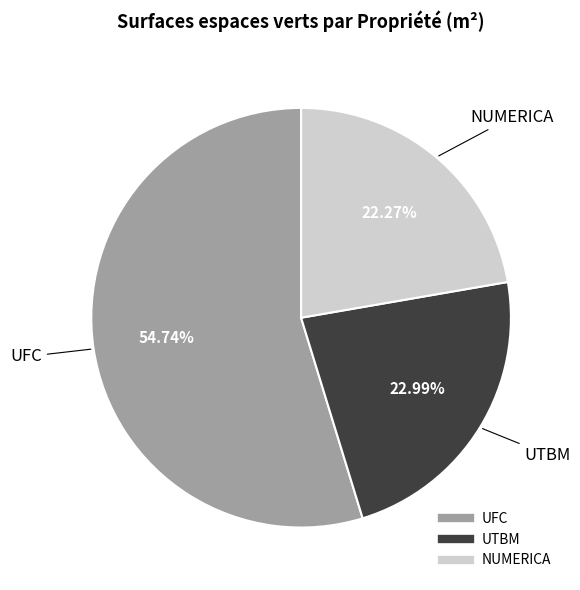

How many segments does this pie chart have?

3